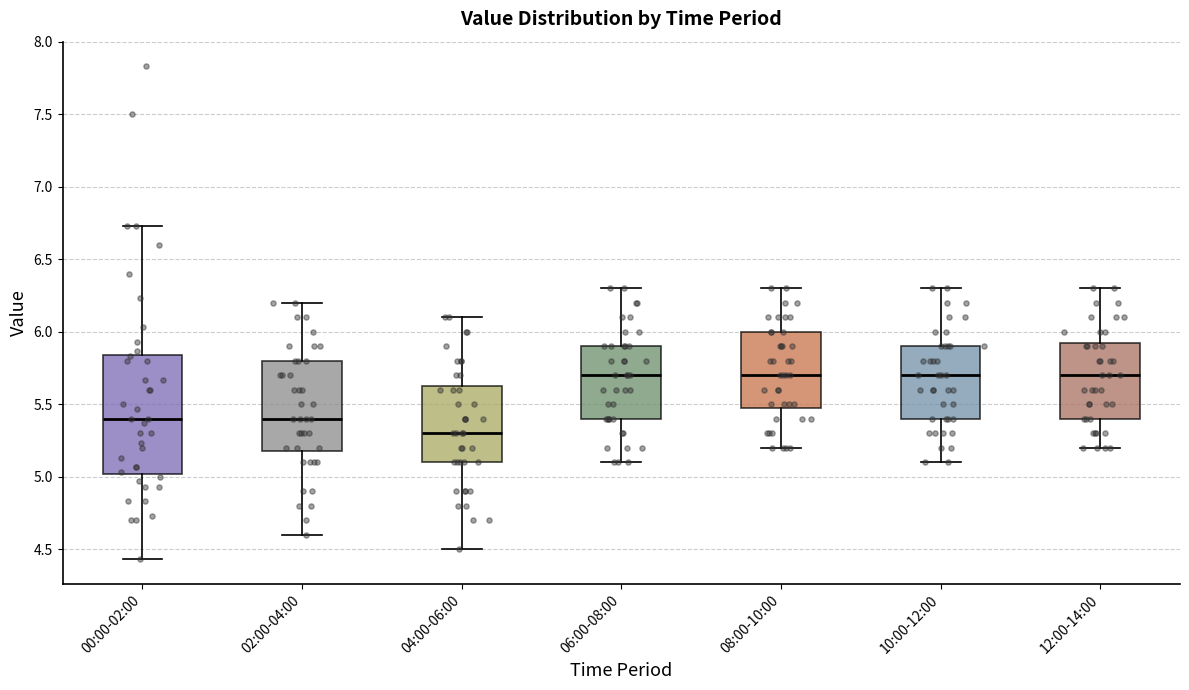

Which box is the tallest, from its lower edge to its upper edge?

00:00-02:00